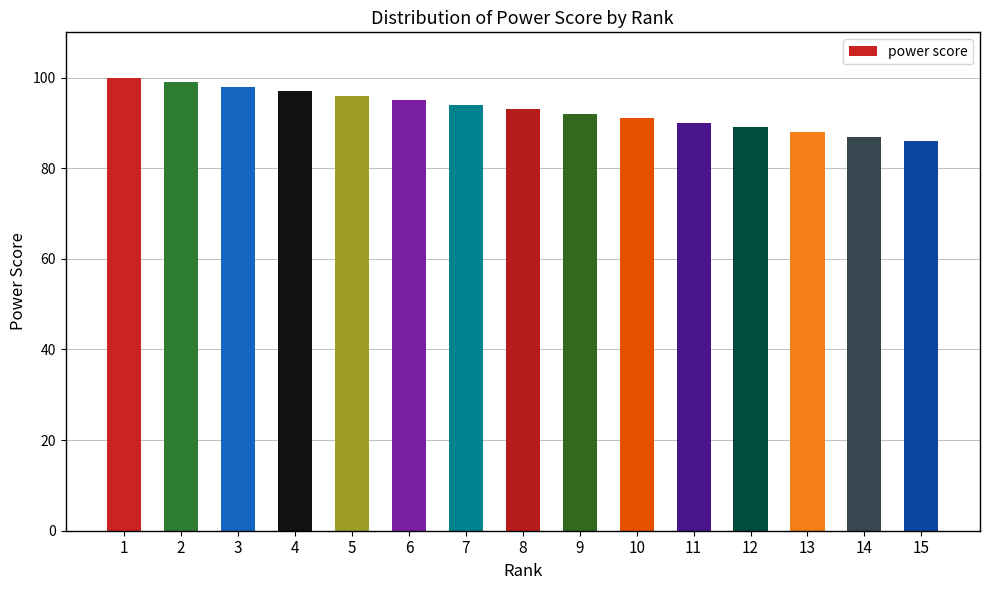

Rank the categories by value from lowest to highest.

15, 14, 13, 12, 11, 10, 9, 8, 7, 6, 5, 4, 3, 2, 1